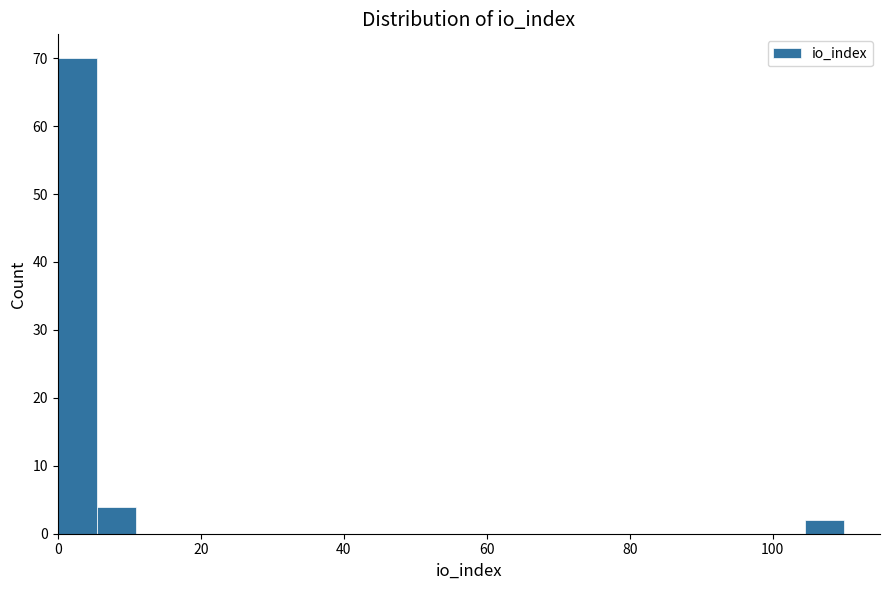

Around what value on the x-axis is the tallest bar? Give the approximate position of its centre, as read against the axis.

2